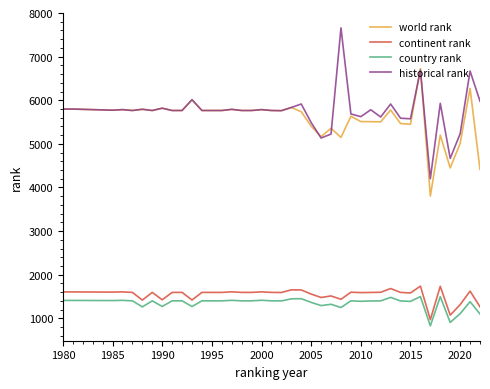

How many lines are shown in the chart?

4